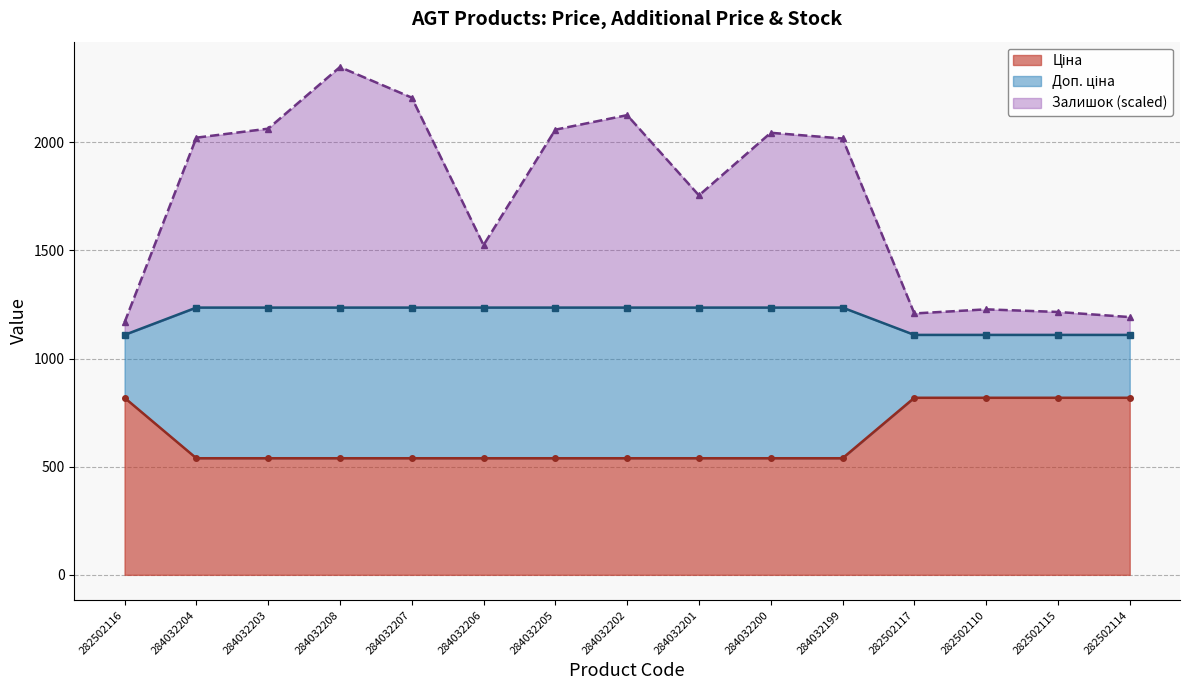

What is the total value across all series at 284032207?

3980.4